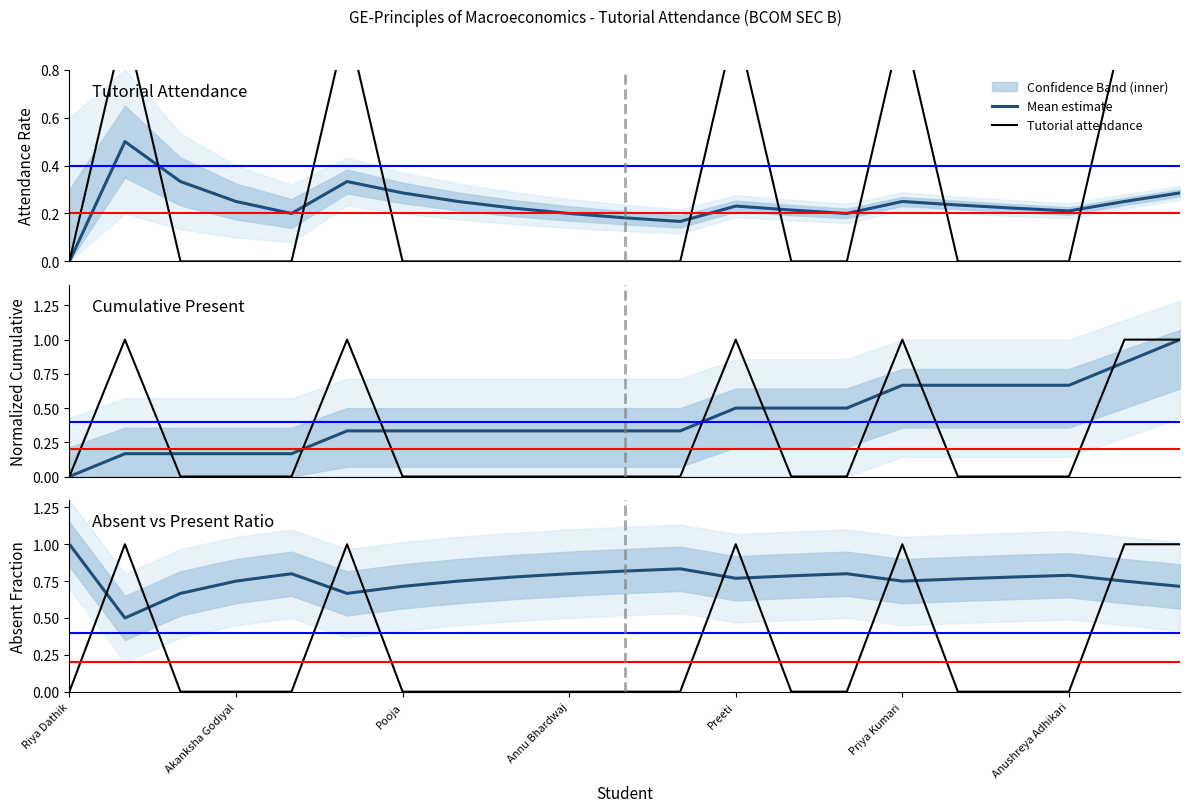

How many interior local peaks does the Mean estimate series have?

4